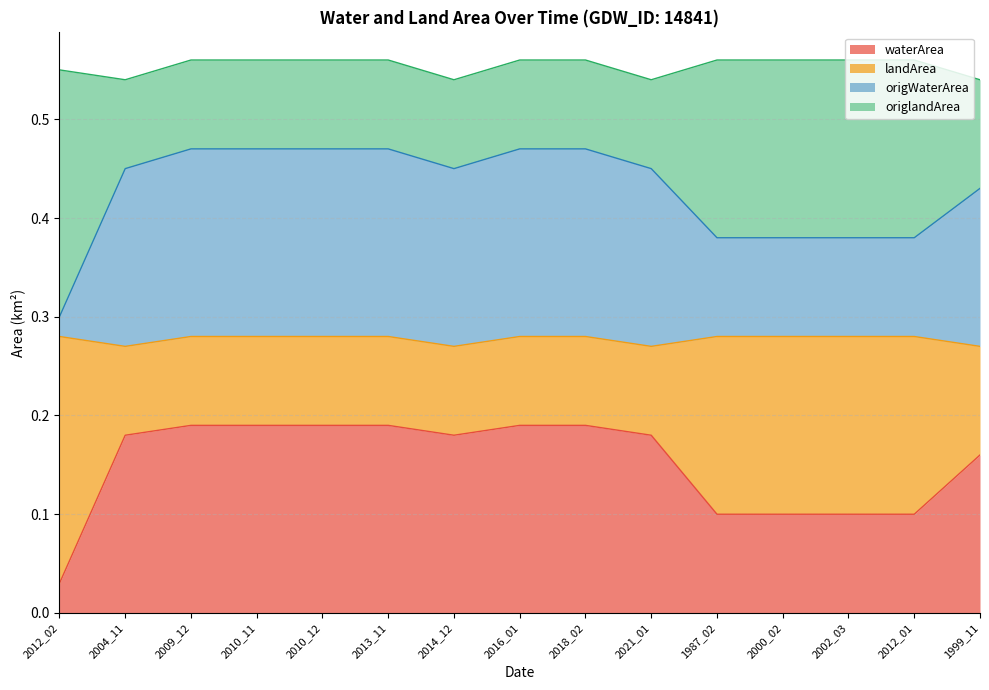

Where is waterArea nearest to the value 0?

2012_02